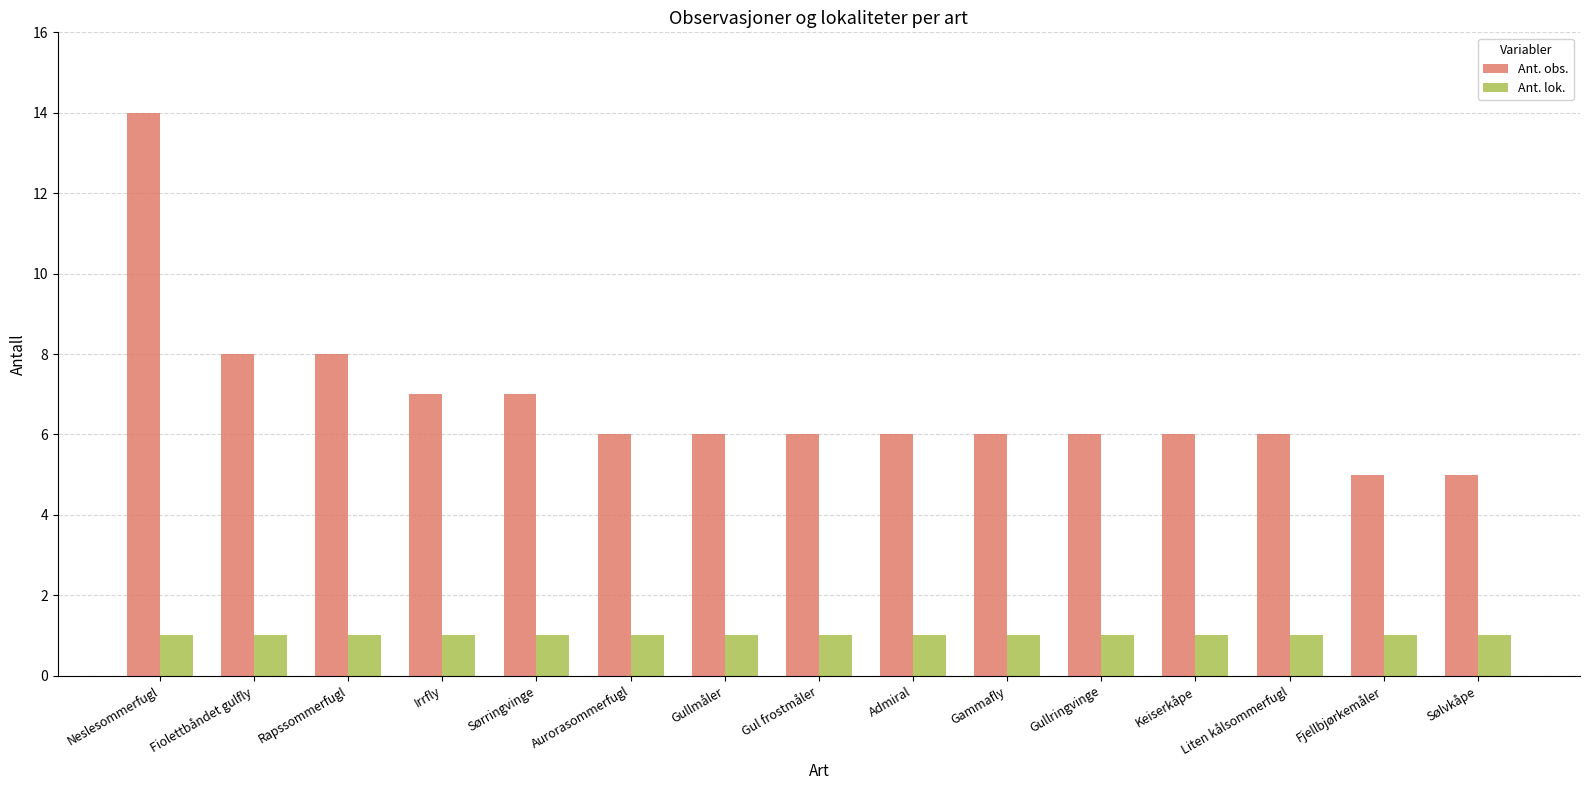

What is the smallest value displayed?

1